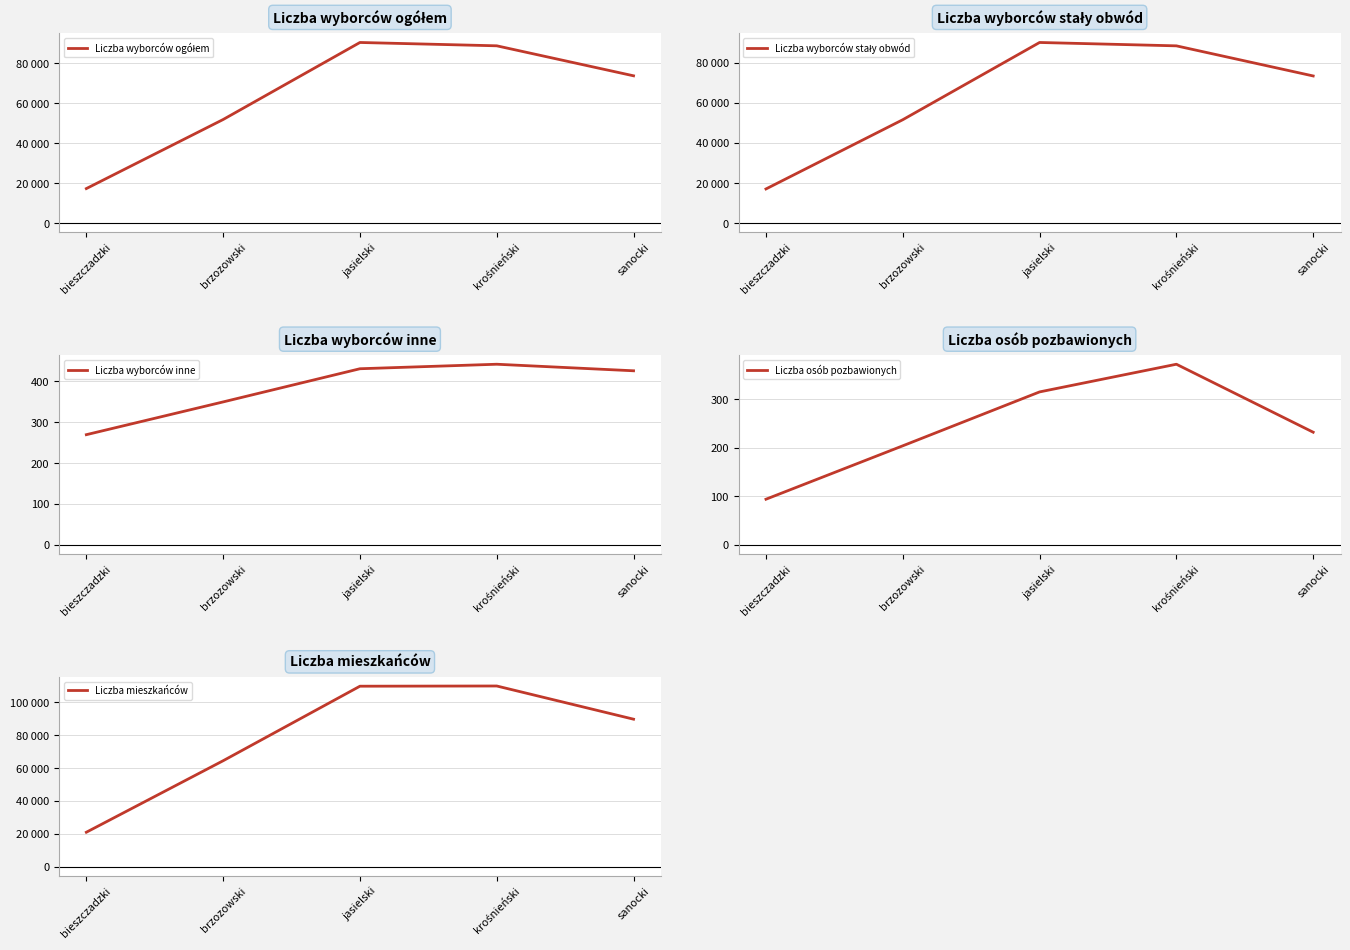

Is it true that Liczba wyborców stały obwód equals 73327 at sanocki?

True